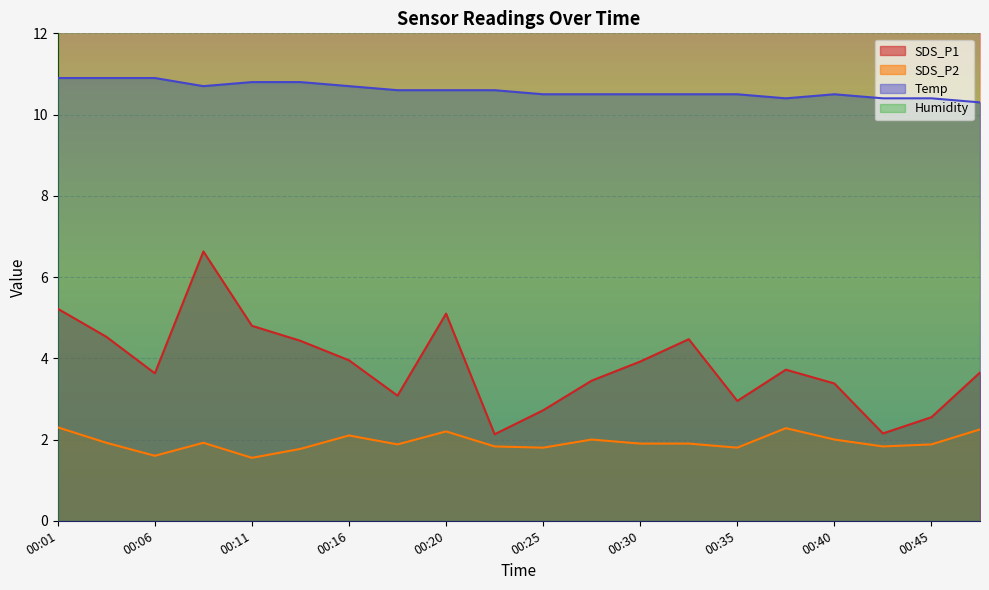

Is the value of SDS_P2 at 00:45 greater than the value of SDS_P1 at 00:45?

No